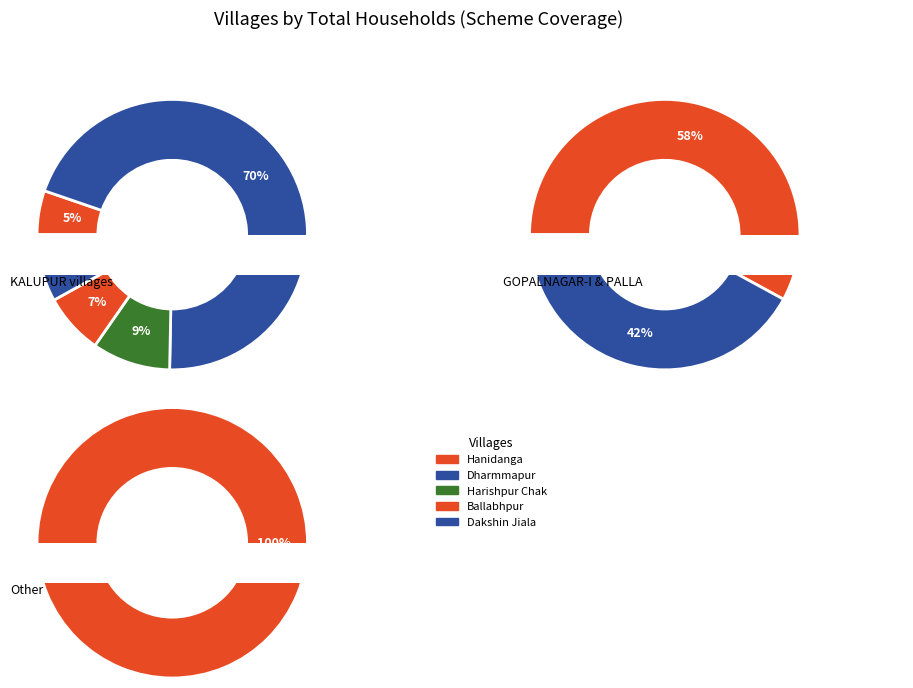

Count the number of slices in the pie.

8